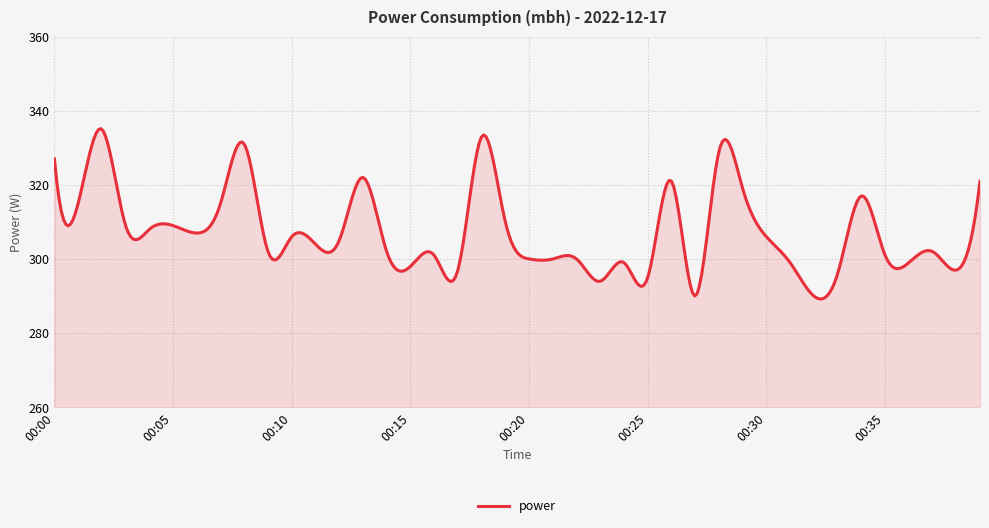

What is the greatest value displayed?

335.2